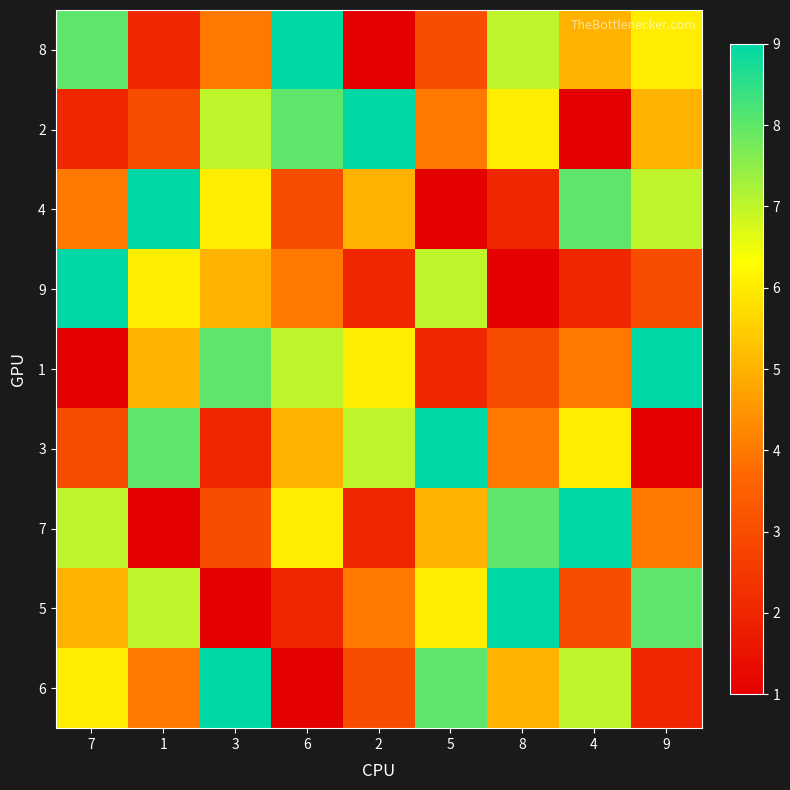

Reading left to right, extract all data points from this chart.

8: 7=8	1=2	3=4	6=9	2=1	5=3	8=7	4=5	9=6
2: 7=2	1=3	3=7	6=8	2=9	5=4	8=6	4=1	9=5
4: 7=4	1=9	3=6	6=3	2=5	5=1	8=2	4=8	9=7
9: 7=9	1=6	3=5	6=4	2=2	5=7	8=1	4=2	9=3
1: 7=1	1=5	3=8	6=7	2=6	5=2	8=3	4=4	9=9
3: 7=3	1=8	3=2	6=5	2=7	5=9	8=4	4=6	9=1
7: 7=7	1=1	3=3	6=6	2=2	5=5	8=8	4=9	9=4
5: 7=5	1=7	3=1	6=2	2=4	5=6	8=9	4=3	9=8
6: 7=6	1=4	3=9	6=1	2=3	5=8	8=5	4=7	9=2